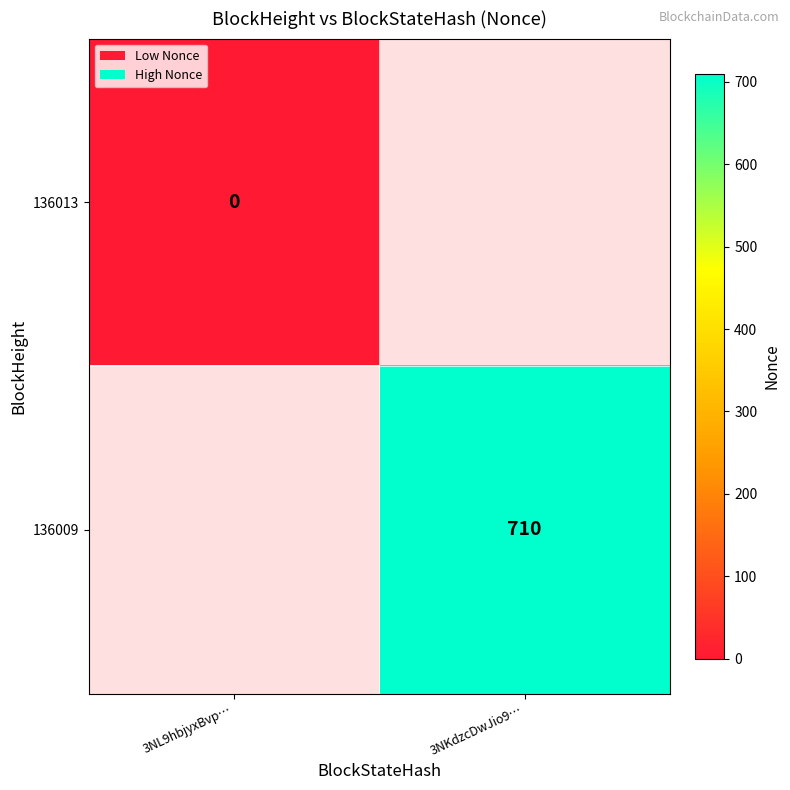

Is the value of 136009 at 3NKdzcDwJio9… greater than the value of 136013 at 3NL9hbjyxBvp…?

Yes